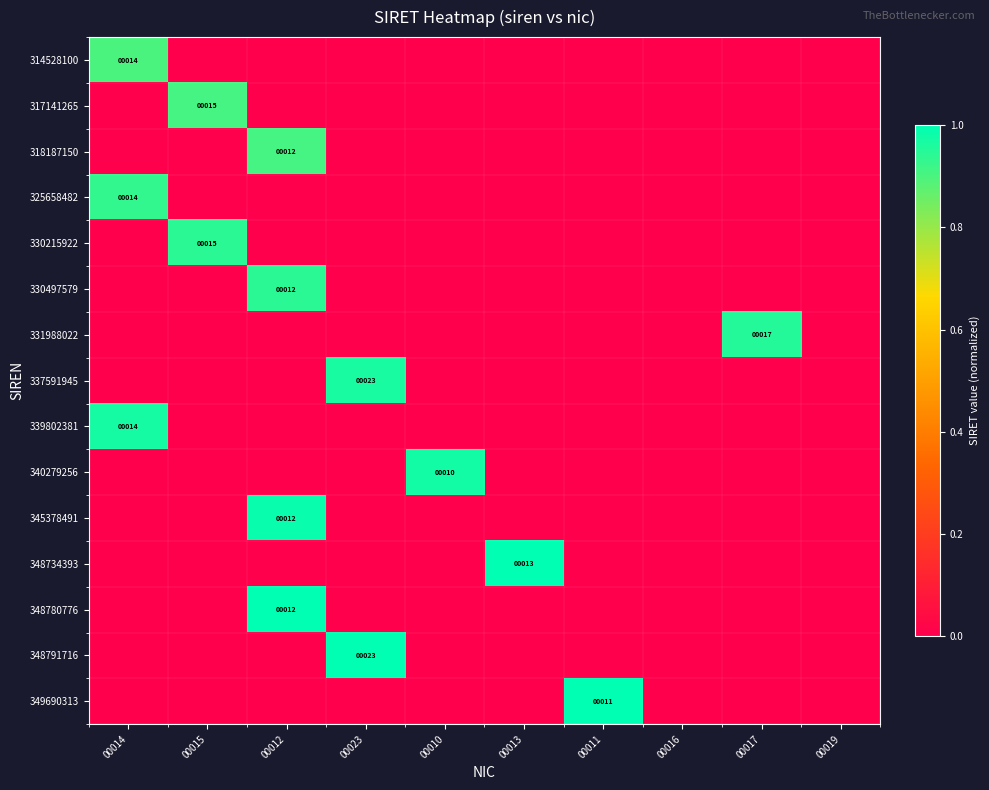

True or false: 348780776 has a value of 12 at 00012.

True